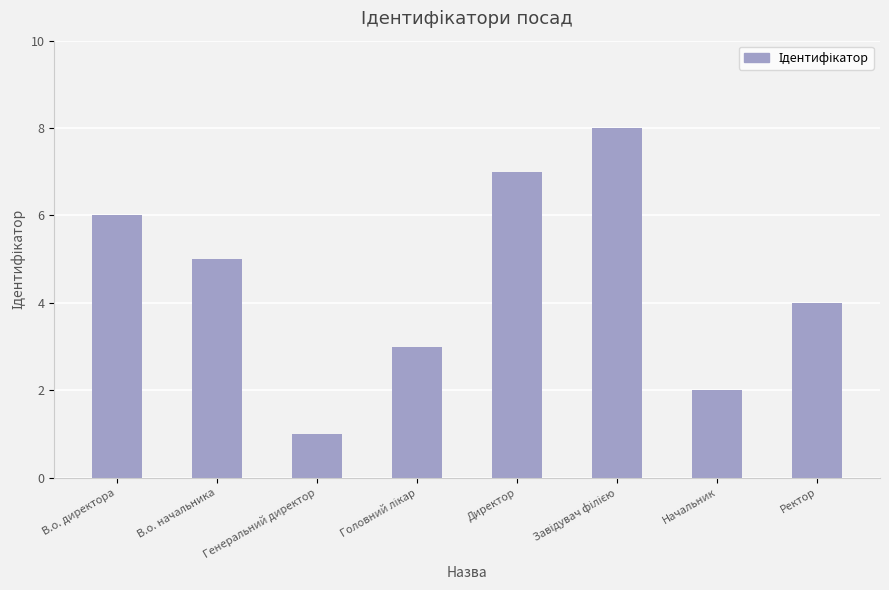

Reading left to right, transcribe all the data shown in this chart.

6	5	1	3	7	8	2	4